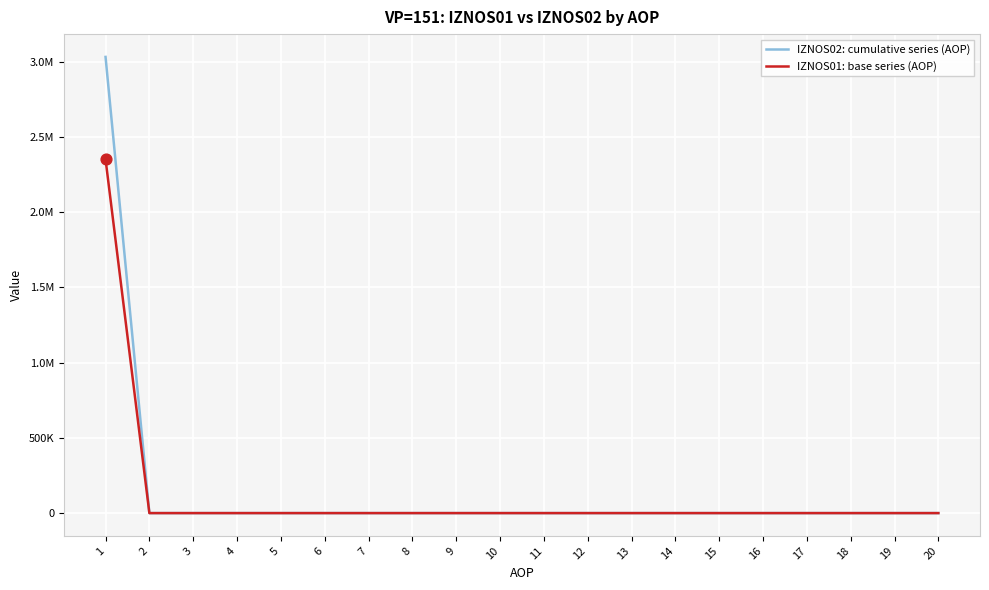

At which category is the sum across all series the highest?

1